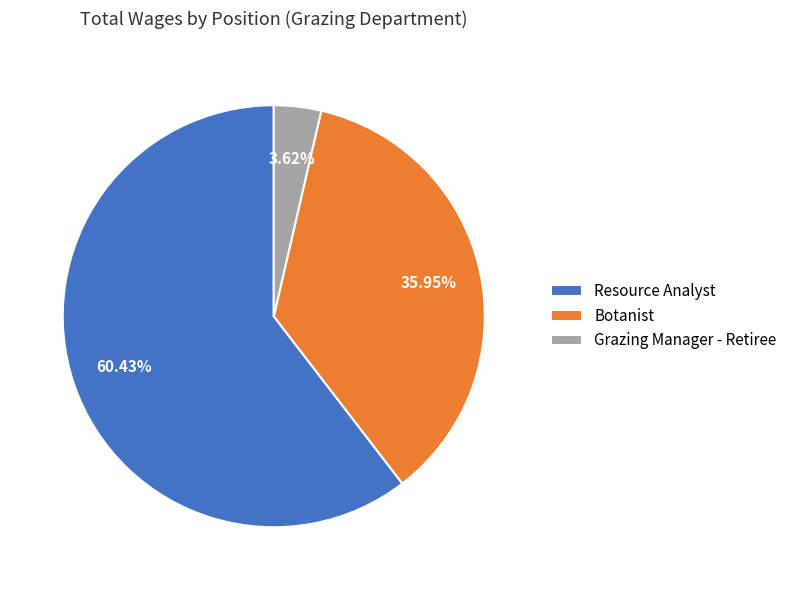

The Botanist slice represents 44% of the pie. True or false?

False